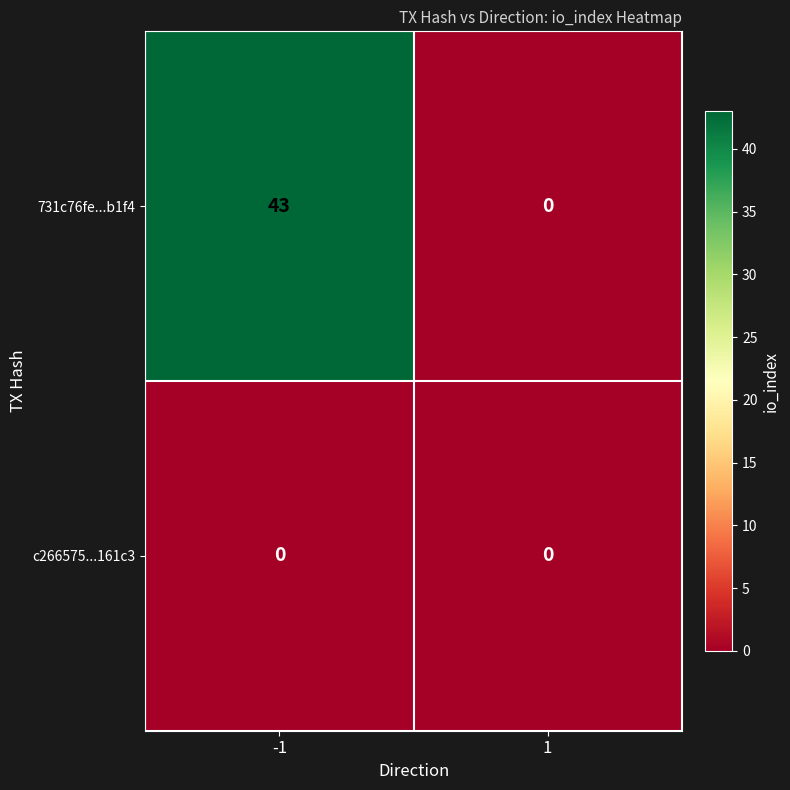

Which series has the largest total across all categories?

731c76fe...b1f4